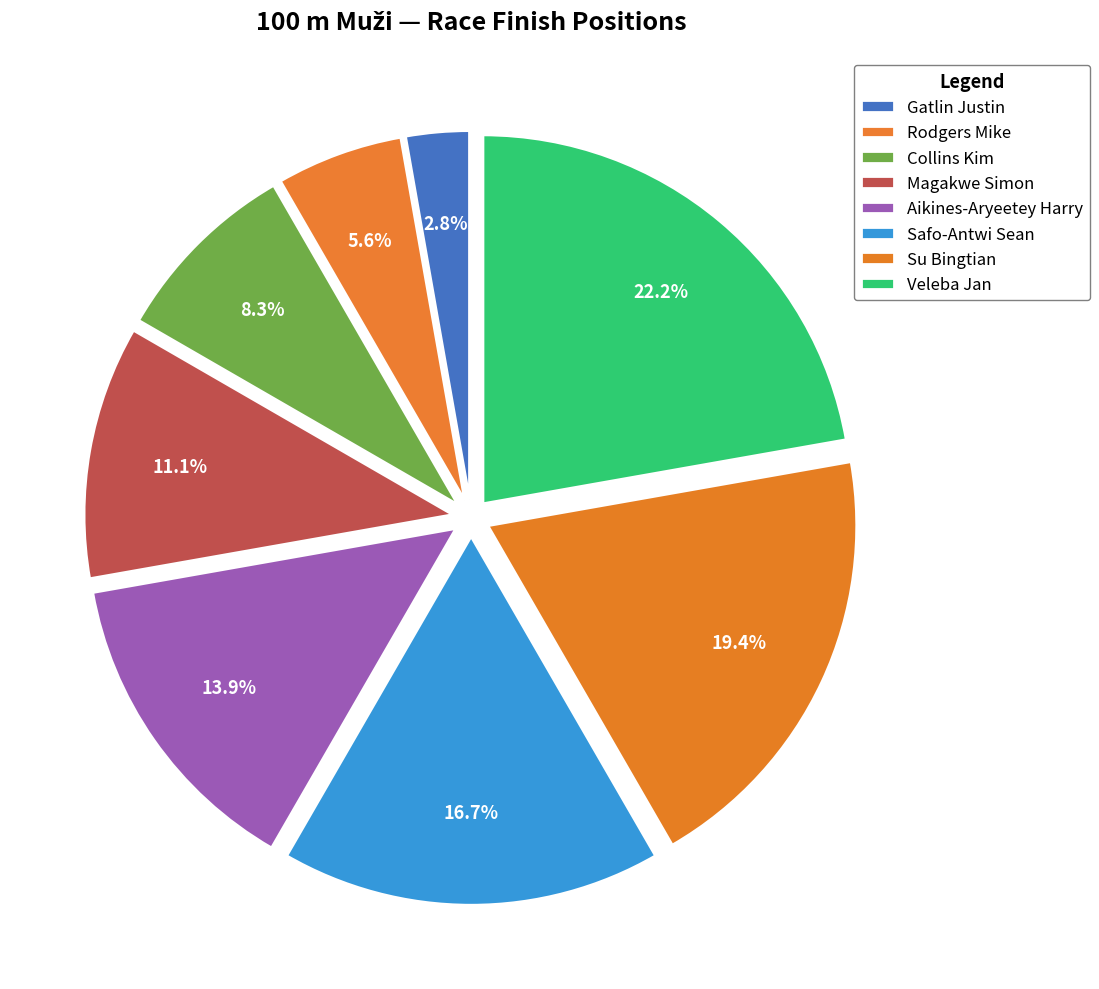

Do Rodgers Mike and Collins Kim together represent more than half of the pie?

No